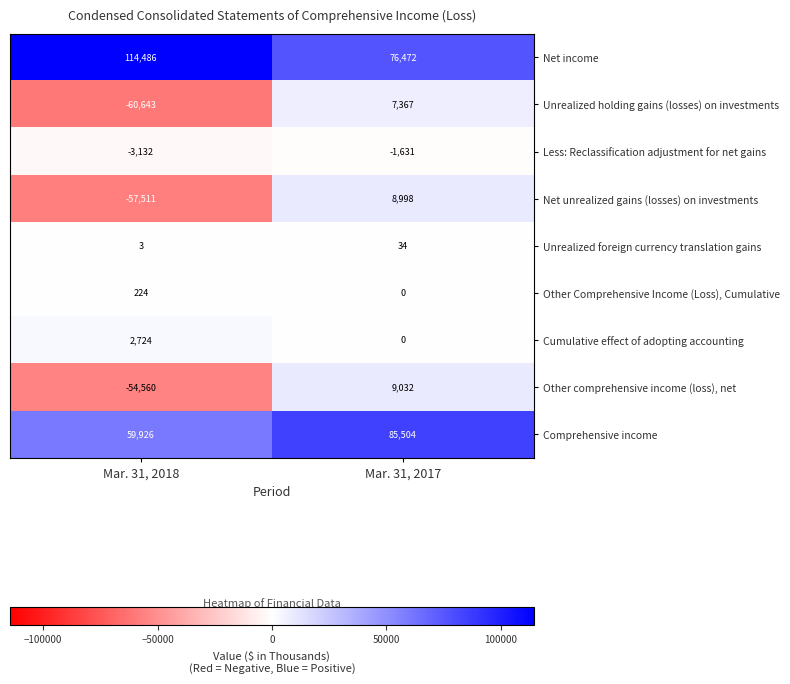

What is the difference between the maximum and minimum values in the Cumulative effect of adopting accounting series?

2724